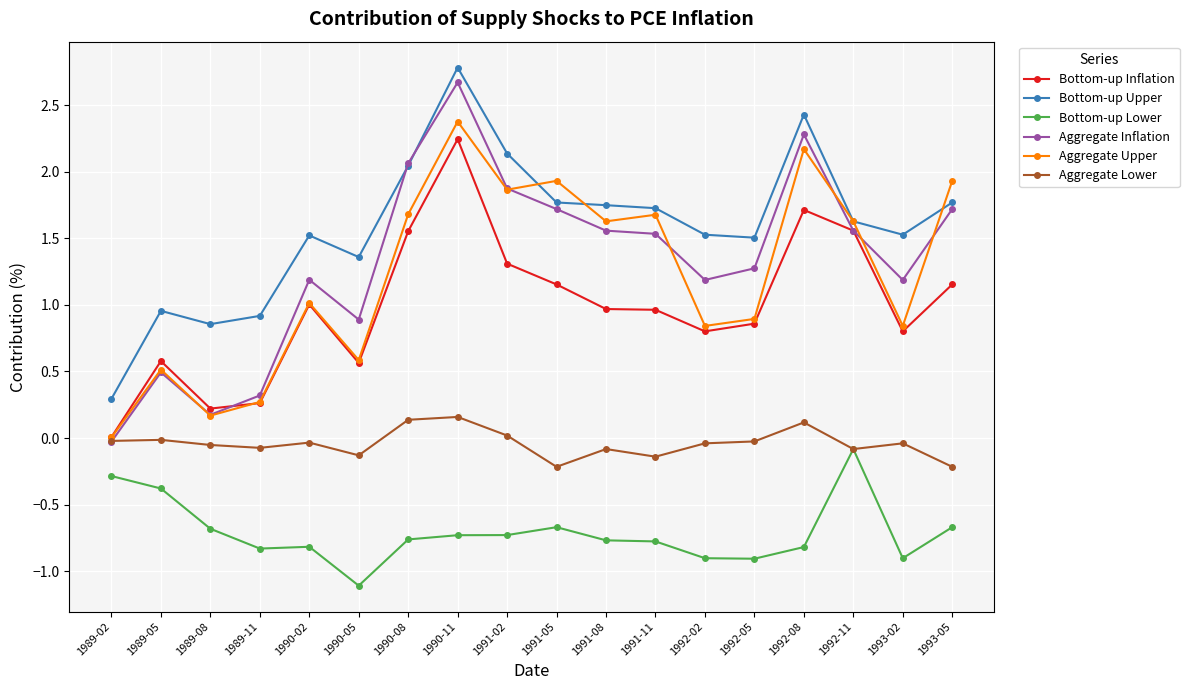

Which series has the widest spread of values?

Aggregate Inflation